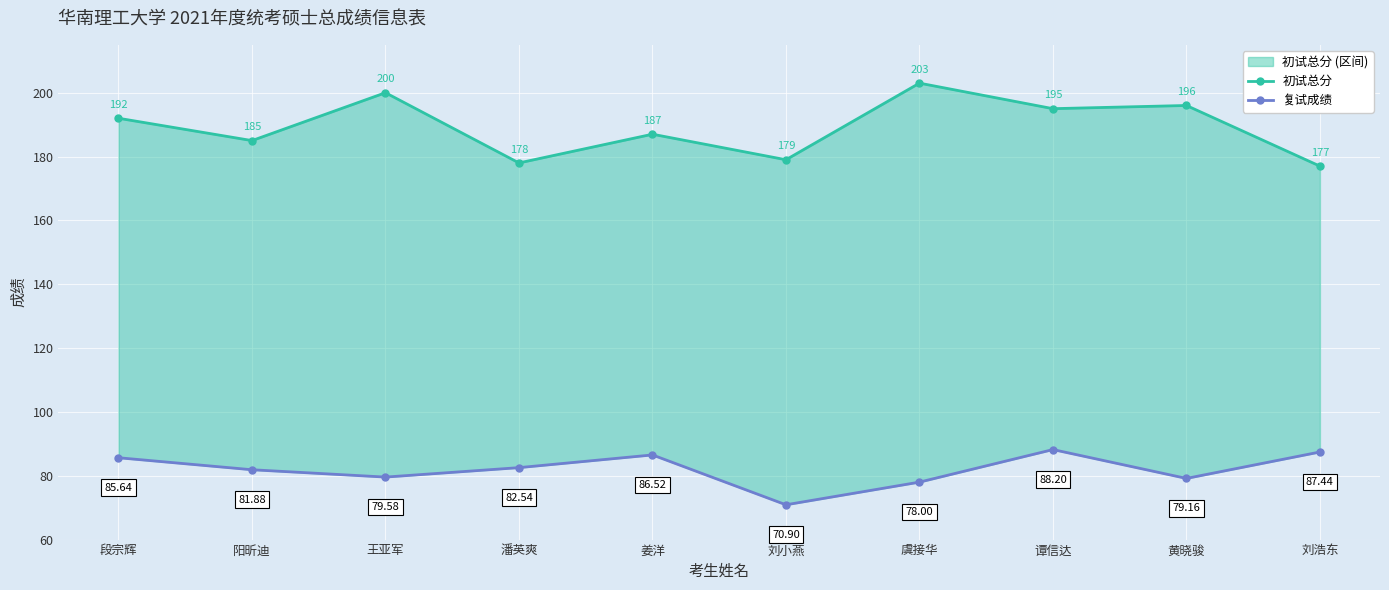

What is the sum of the 复试成绩 values at 谭信达 and 姜洋?

174.7